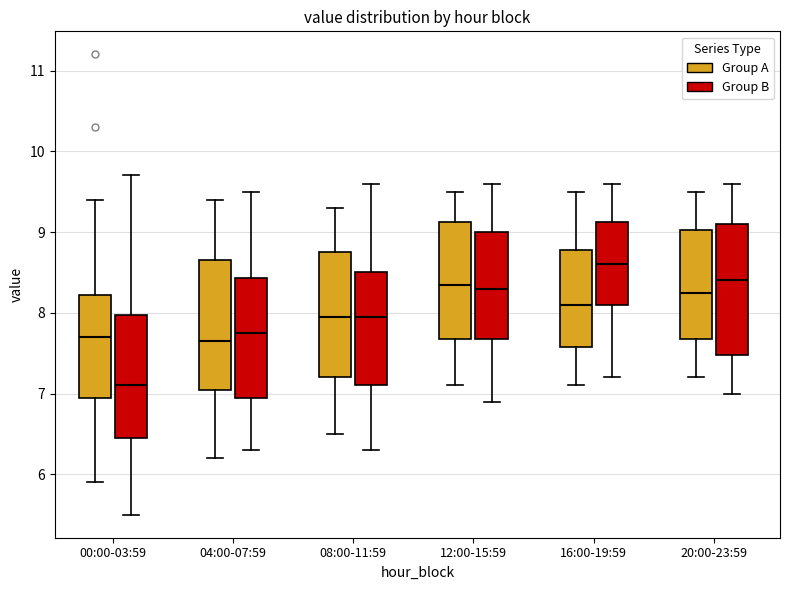

Where does the median line of the box for 16:00-19:59 (Group B) sit on the y-axis? The values are not printed on the chart, so give them approximately, as read against the axis.

8.6